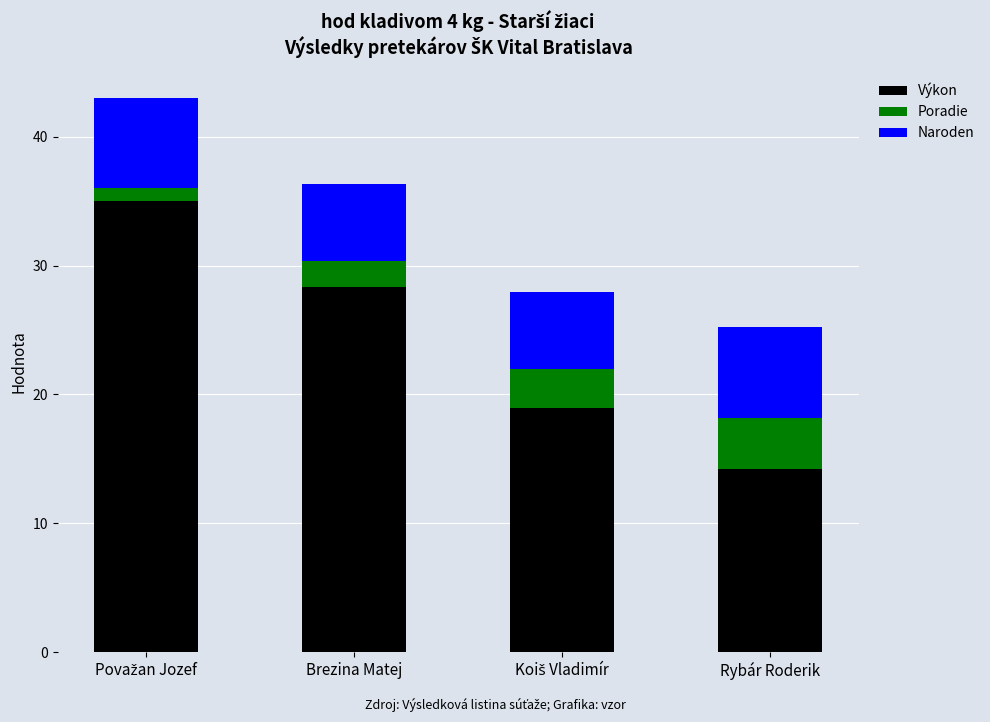

What is the lowest value of the Výkon series?

14.2